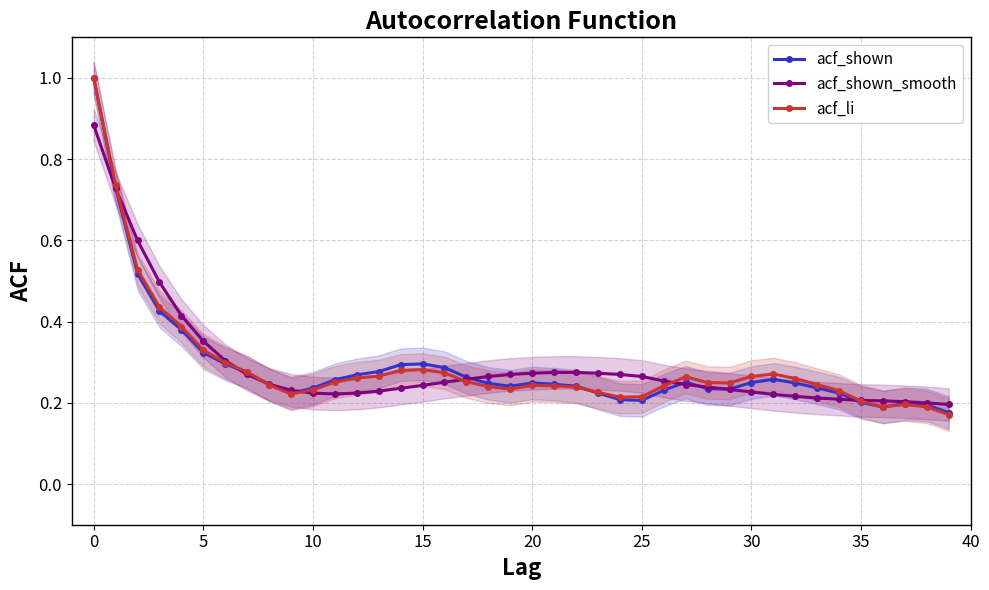

True or false: acf_shown has more than 1 interior local peaks.

True